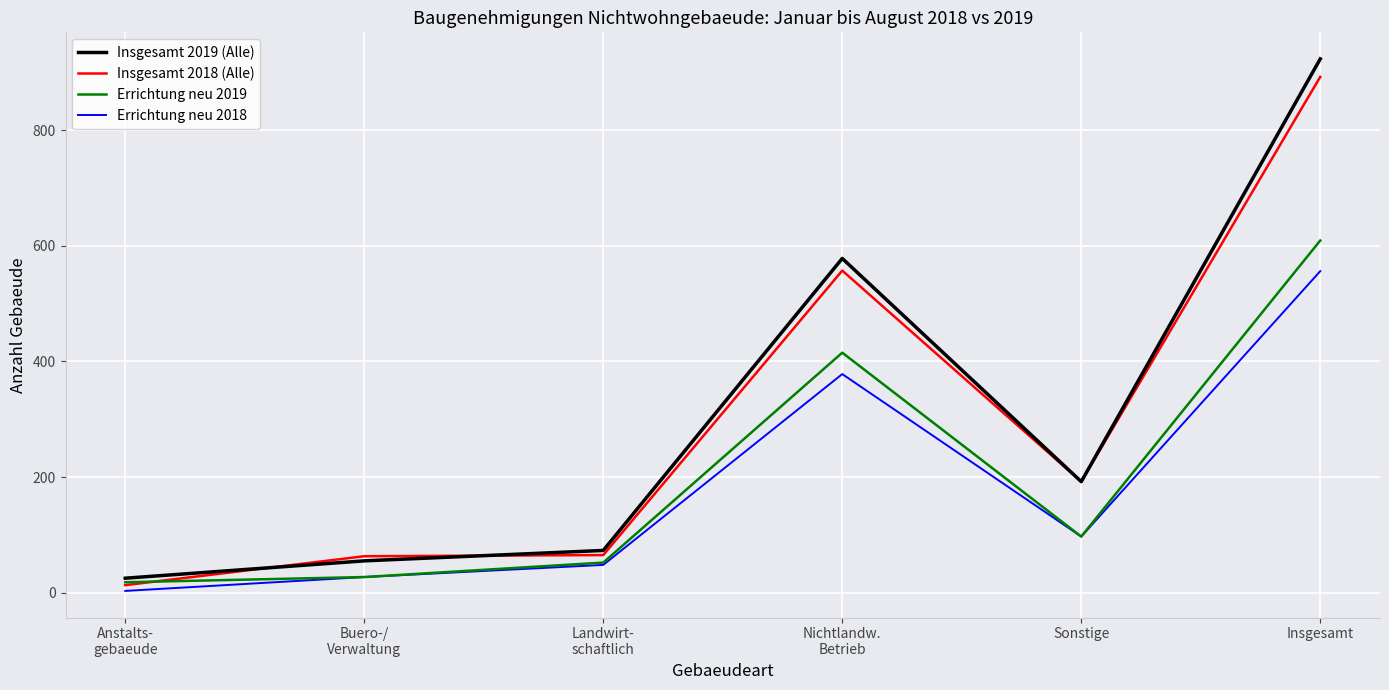

At which category does the chart reach its peak across all series?

Insgesamt